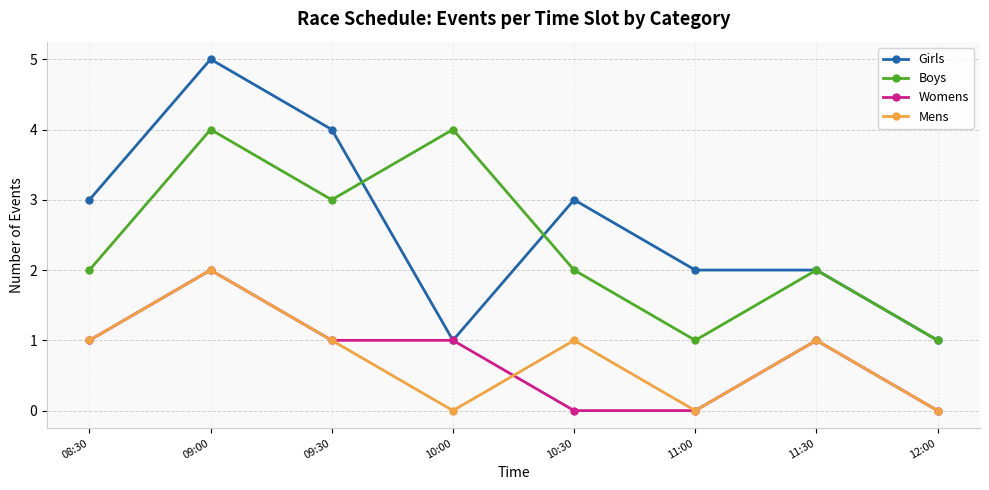

At which category is the sum across all series the highest?

09:00